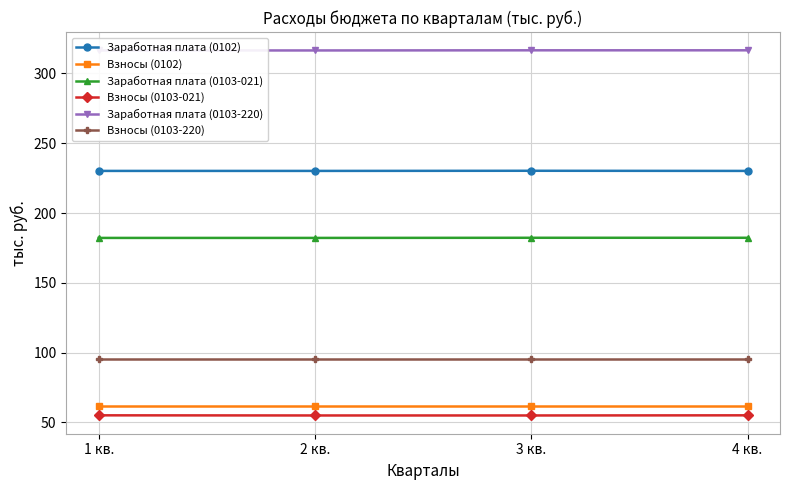

Reading left to right, transcribe all the data shown in this chart.

Заработная плата (0102): 230.2	230.2	230.3	230.2
Взносы (0102): 62.1	62.1	62.1	62.1
Заработная плата (0103-021): 182.2	182.2	182.3	182.3
Взносы (0103-021): 55.1	55.0	55.0	55.1
Заработная плата (0103-220): 316.5	316.5	316.6	316.6
Взносы (0103-220): 95.6	95.6	95.6	95.6